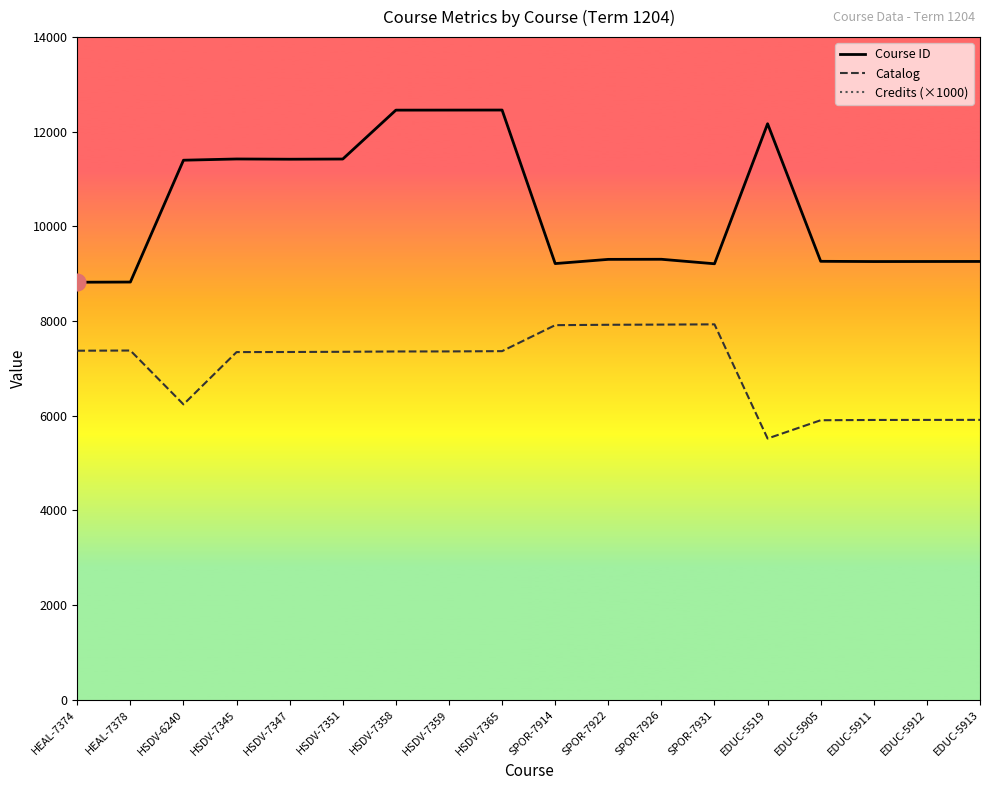

Which series has the largest total across all categories?

Credits (×1000)